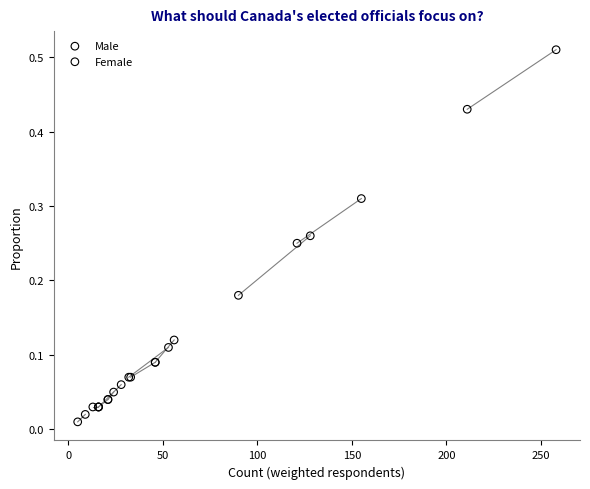

Which series has the largest Y range (max minus min)?

Female